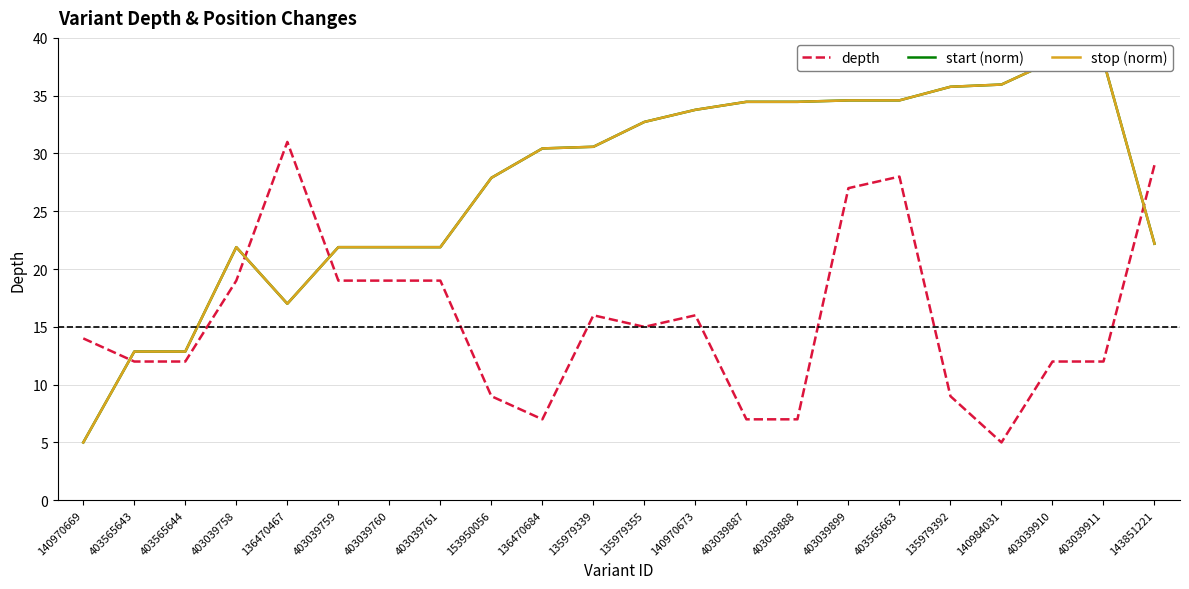

True or false: depth has a value of 16.0 at 135979339.

True